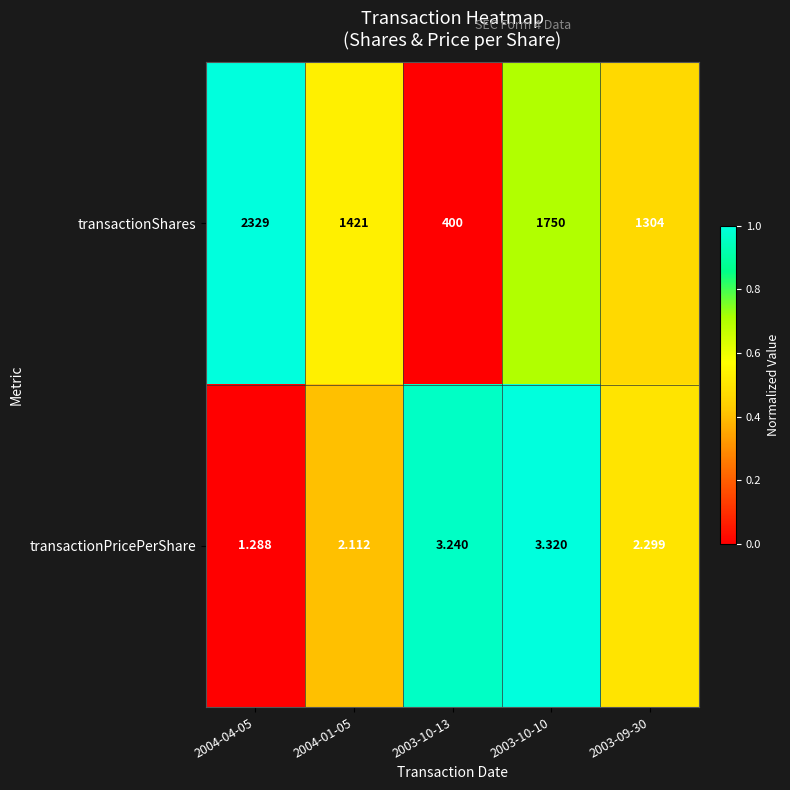

Rank the series by their average value, from highest to lowest.

transactionShares, transactionPricePerShare